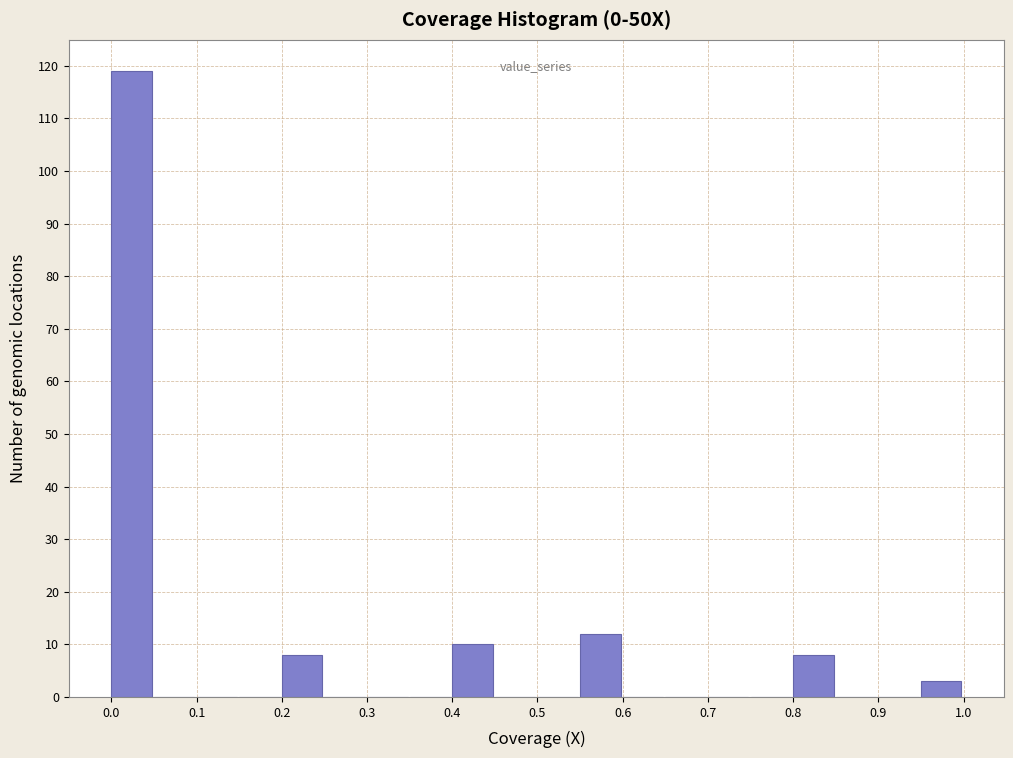

Reading left to right, transcribe this chart: for each bar, give the range it covers on the x-axis and its height. The values are not printed on the chart, so give them approximately, as read against the axis.

0.00 to 0.05: 119
0.05 to 0.10: 0
0.10 to 0.15: 0
0.15 to 0.20: 0
0.20 to 0.25: 8
0.25 to 0.30: 0
0.30 to 0.35: 0
0.35 to 0.40: 0
0.40 to 0.45: 10
0.45 to 0.50: 0
0.50 to 0.55: 0
0.55 to 0.60: 12
0.60 to 0.65: 0
0.65 to 0.70: 0
0.70 to 0.75: 0
0.75 to 0.80: 0
0.80 to 0.85: 8
0.85 to 0.90: 0
0.90 to 0.95: 0
0.95 to 1.00: 3